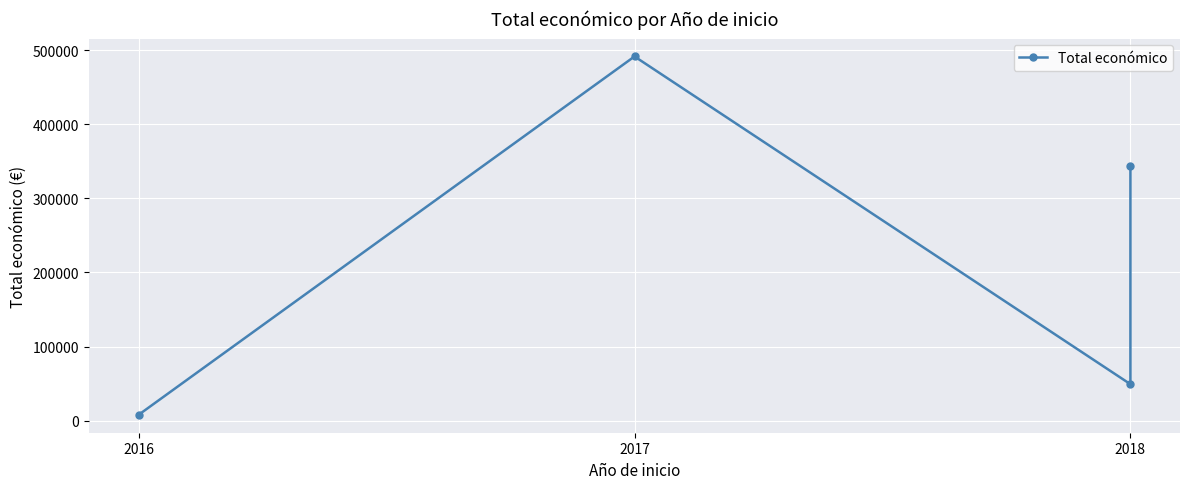

What is the difference between the maximum and minimum values?

483503